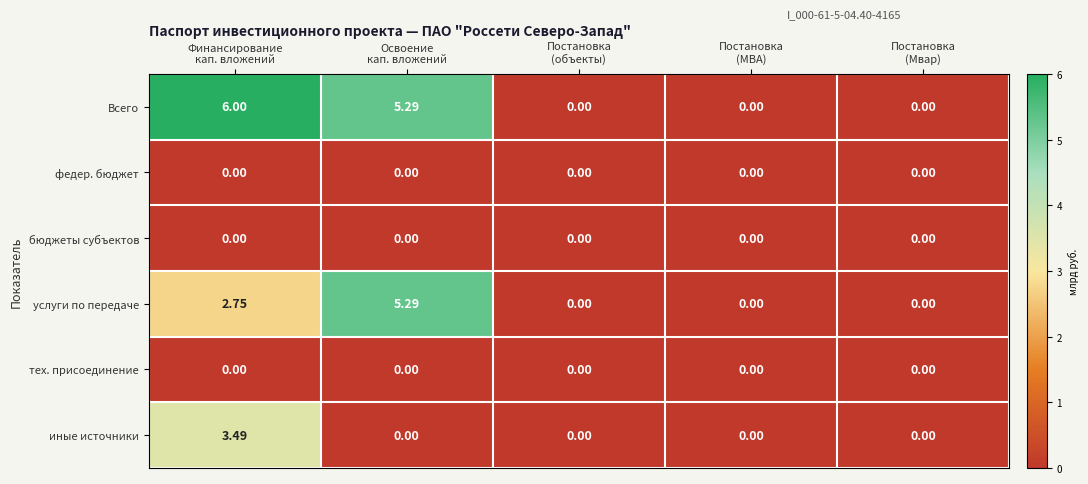

Which series has the largest range (max minus min)?

Всего